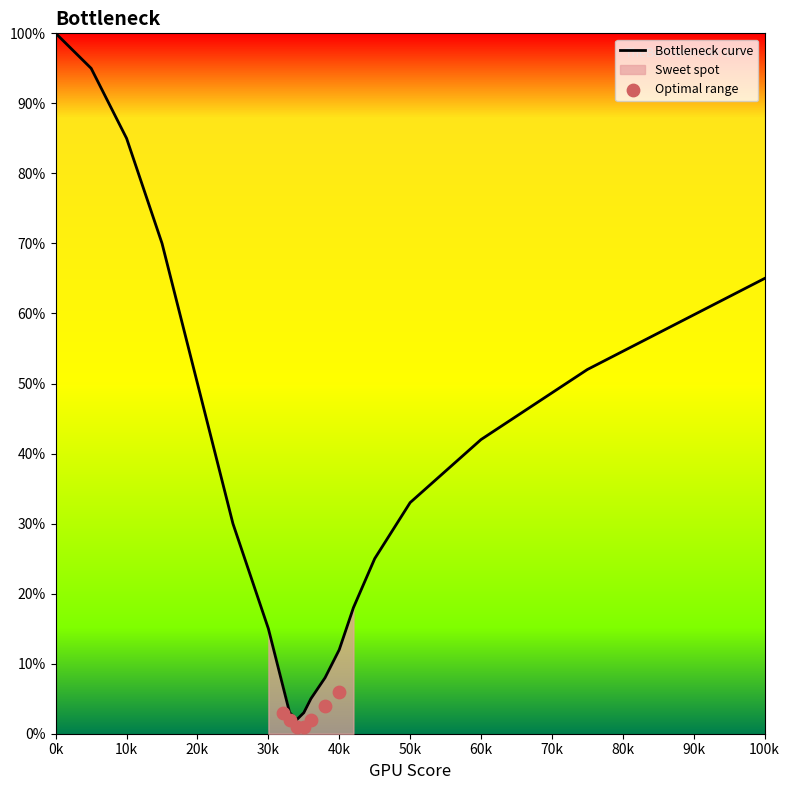

At how many categories does at least one series exceed 15?

12